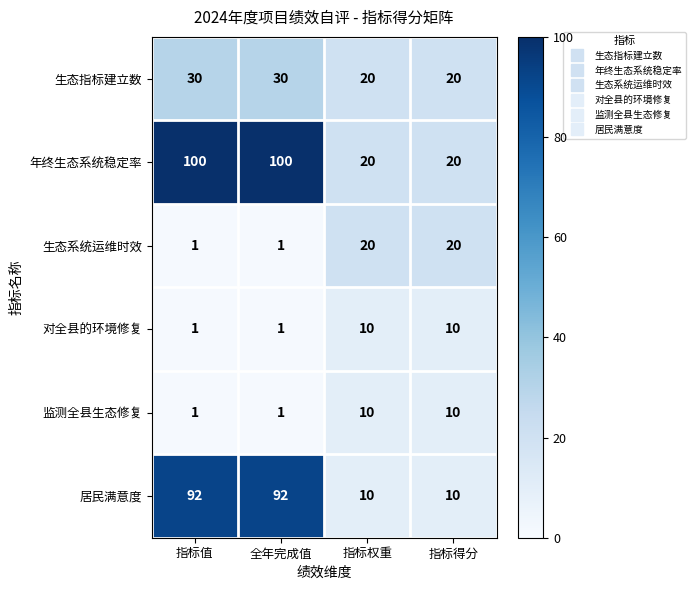

Which series has the largest range (max minus min)?

居民满意度